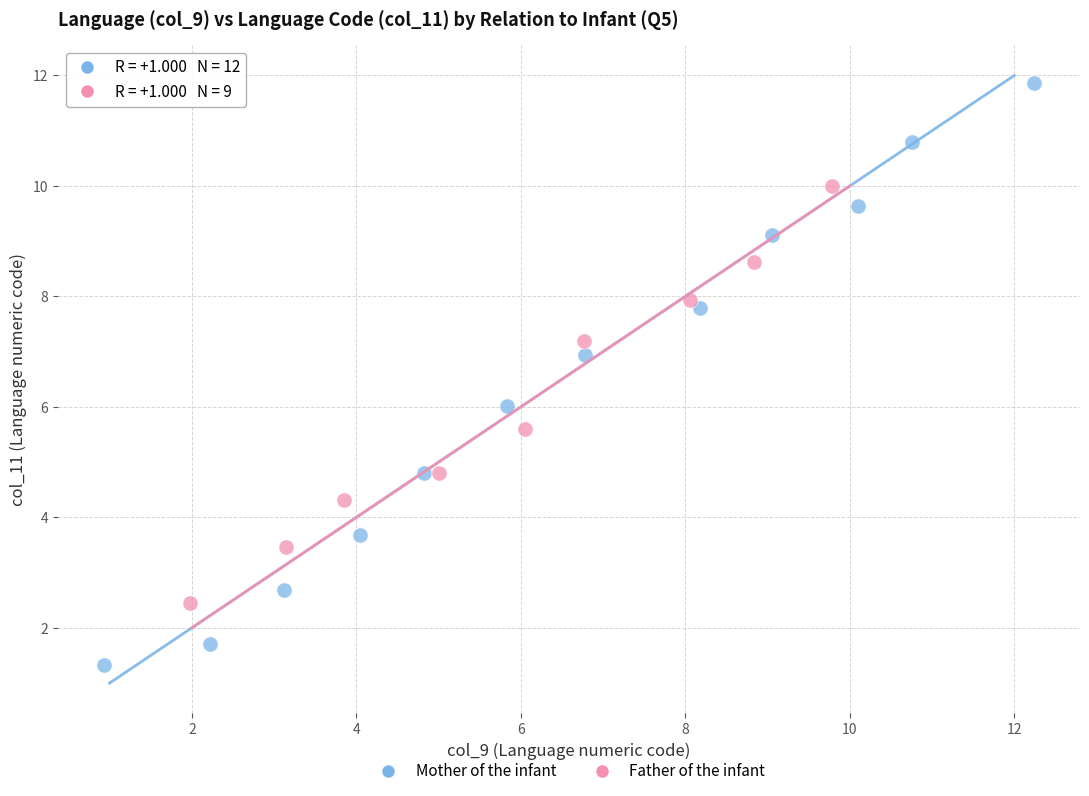

What are all the series names shown in the legend?

Mother of the infant, Father of the infant